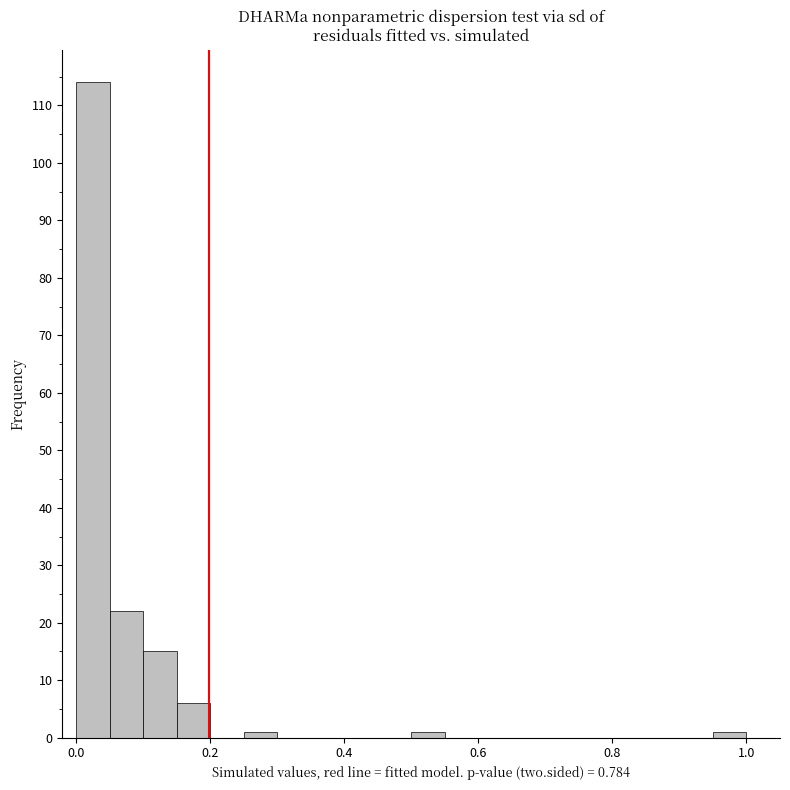

Around what value on the x-axis is the tallest bar? Give the approximate position of its centre, as read against the axis.

0.02